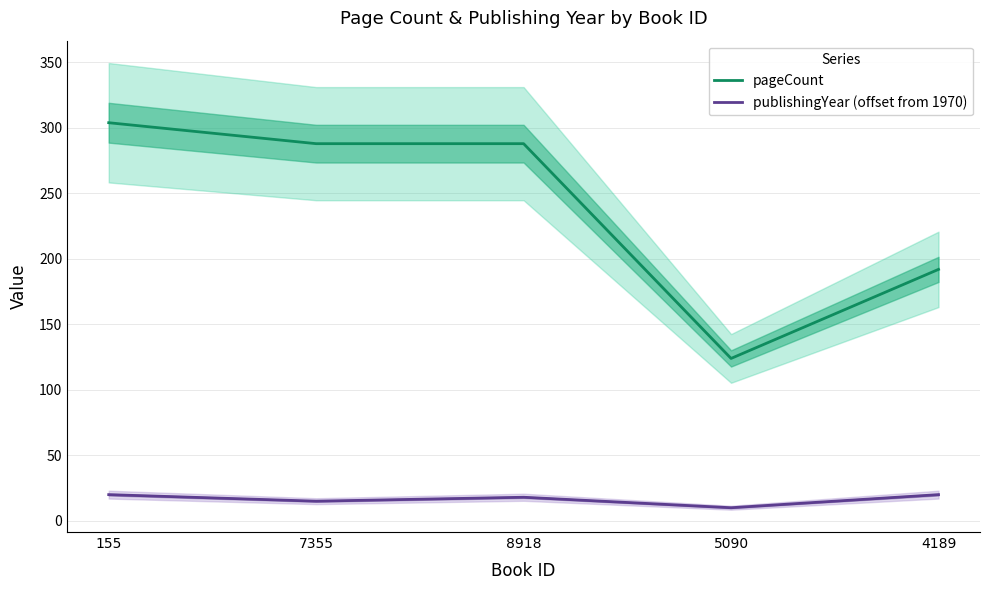

Which series has the widest spread of values?

pageCount